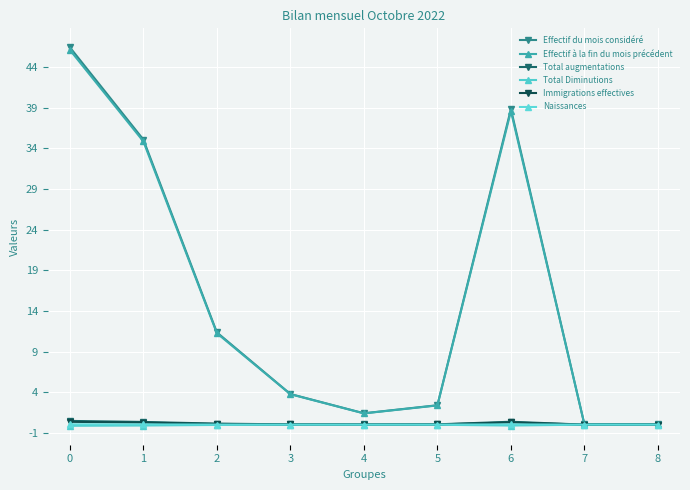

What is the sum of all Effectif du mois considéré values?

139329